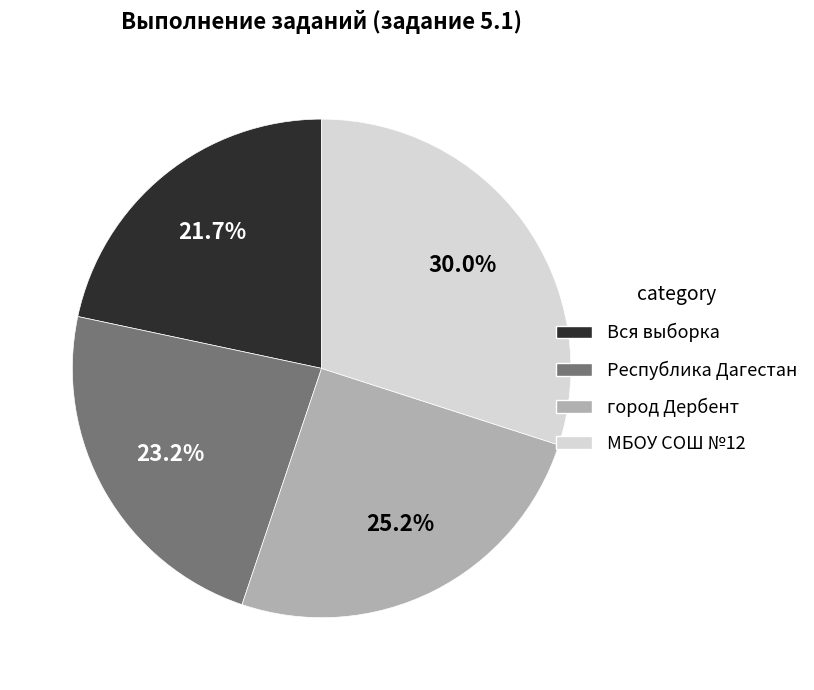

Rank the categories by value from highest to lowest.

МБОУ СОШ №12, город Дербент, Республика Дагестан, Вся выборка